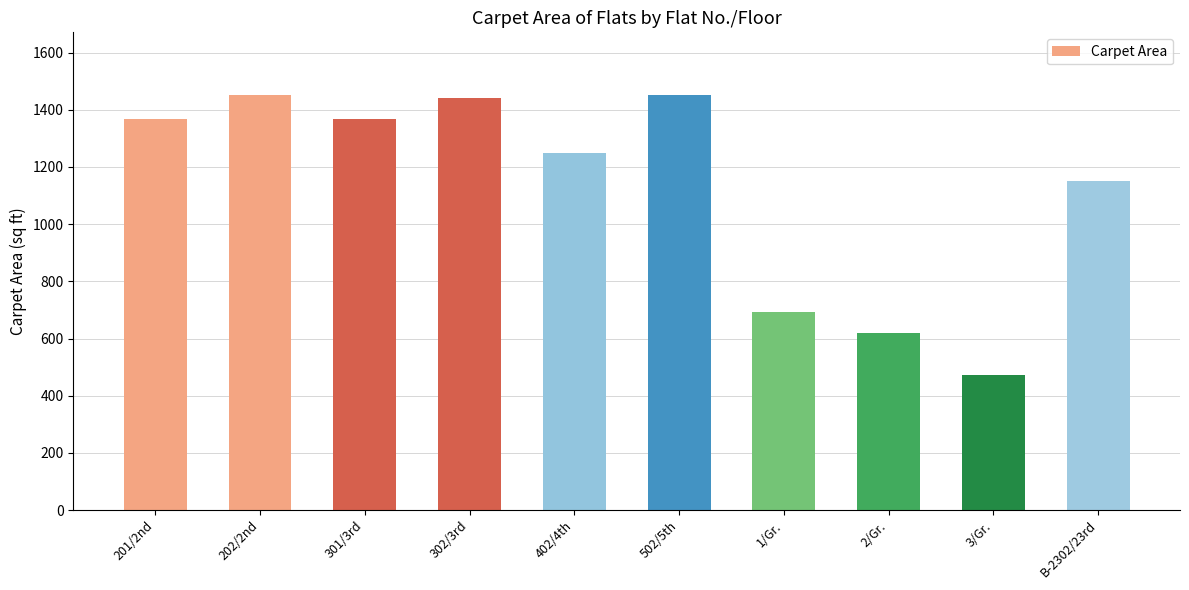

What is the sum of all values?

11268